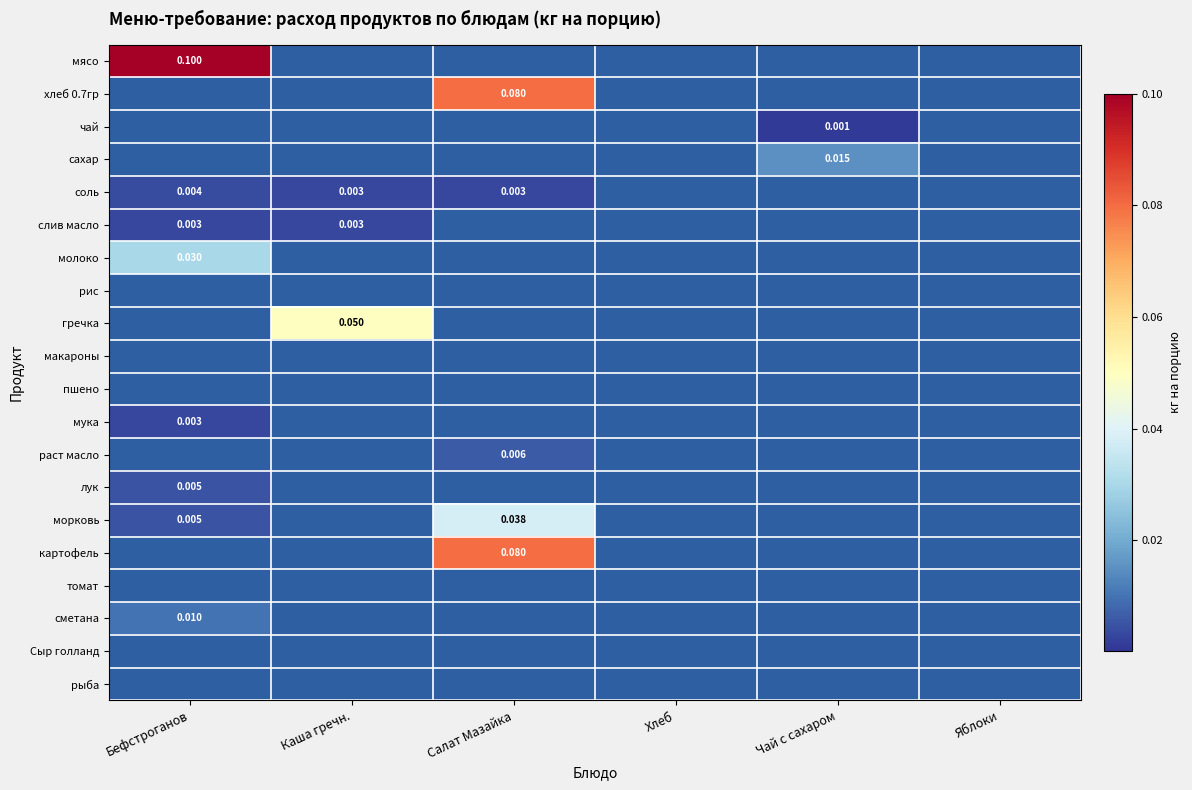

Which label corresponds to the largest value in the chart?

Бефстроганов